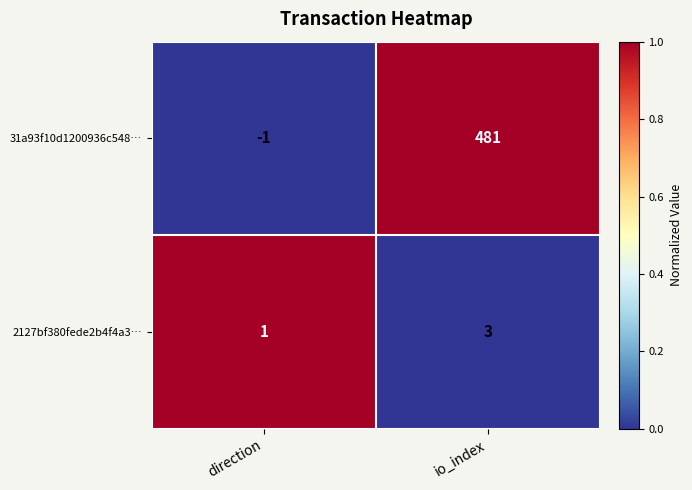

Reading left to right, list all the values displayed in this chart.

31a93f10d1200936c548…: -1	481
2127bf380fede2b4f4a3…: 1	3